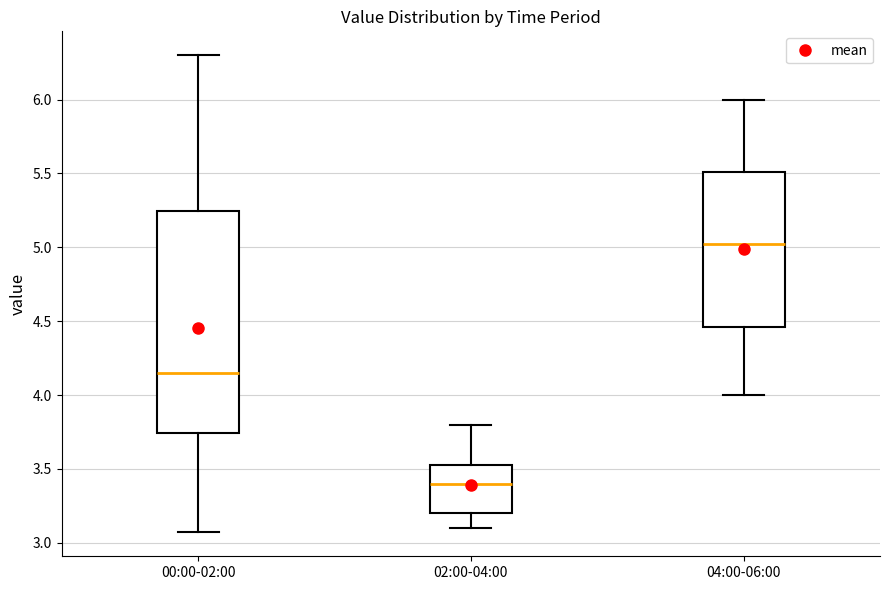

Reading left to right, read every box against the y-axis: the position of its median line, the range the box covers, and the ends of its whiskers. The values are not printed on the chart, so give them approximately, as read against the axis.

00:00-02:00: median 4.15, box 3.75 to 5.25, whiskers 3.05 to 6.30
02:00-04:00: median 3.40, box 3.20 to 3.55, whiskers 3.10 to 3.80
04:00-06:00: median 5.05, box 4.45 to 5.50, whiskers 4.00 to 6.00